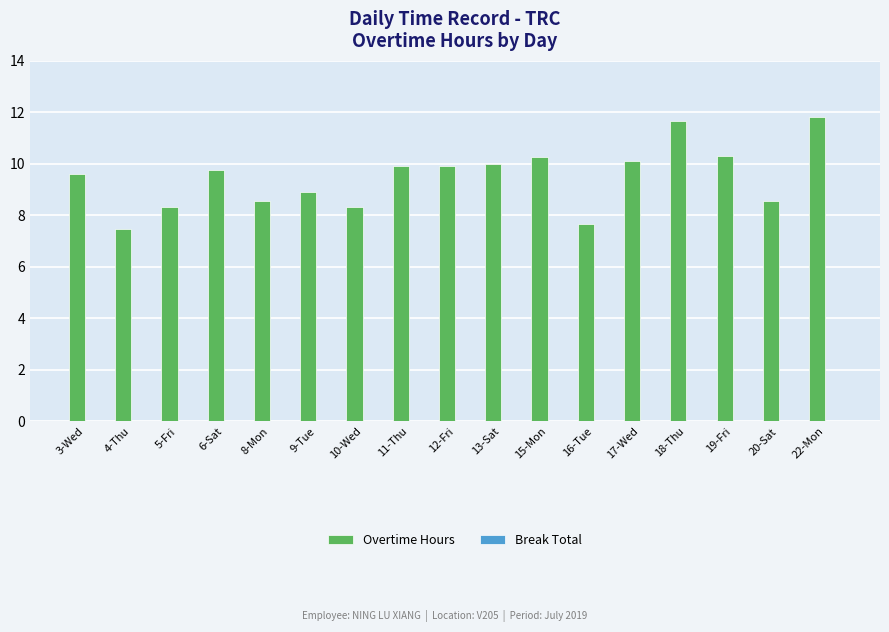

Which has a higher value, 17-Wed or 4-Thu?

17-Wed